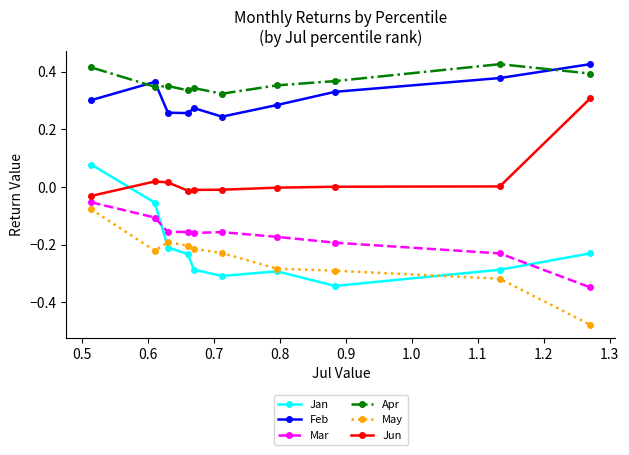

Which series has the largest total across all categories?

Apr